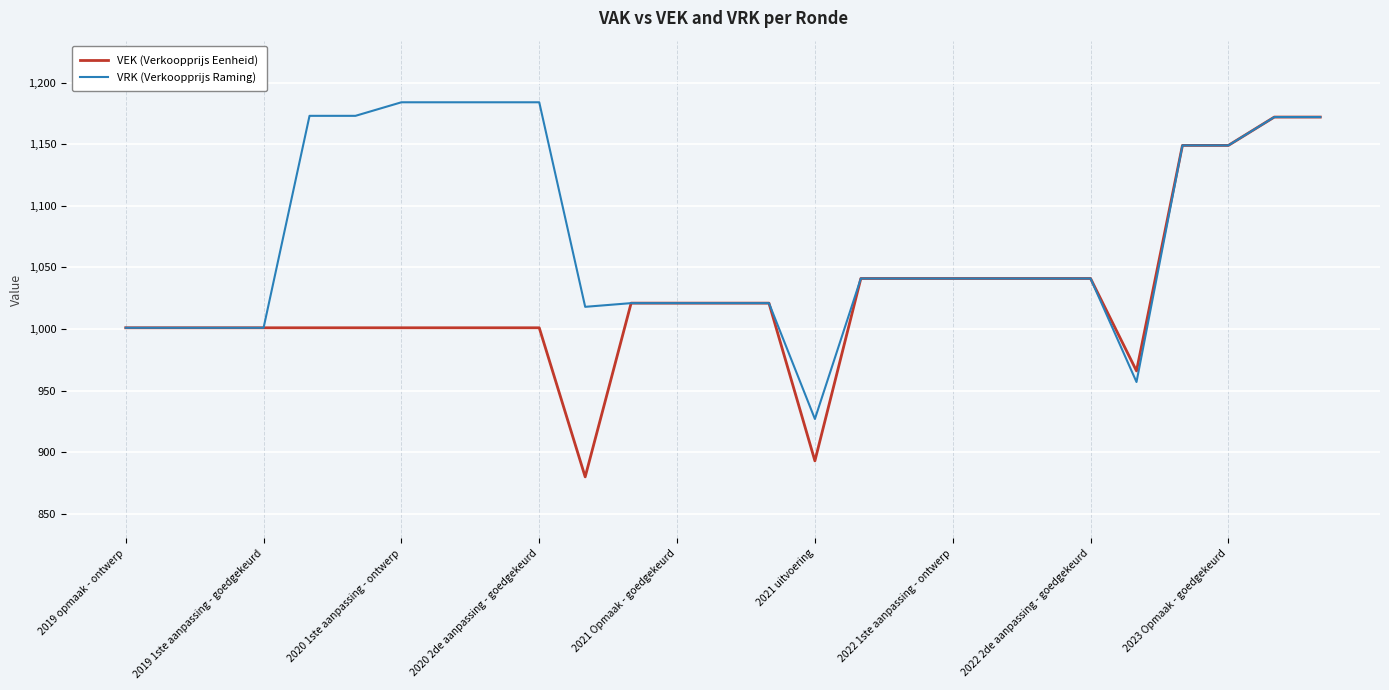

Rank the series by their average value, from lowest to highest.

VEK (Verkoopprijs Eenheid), VRK (Verkoopprijs Raming)